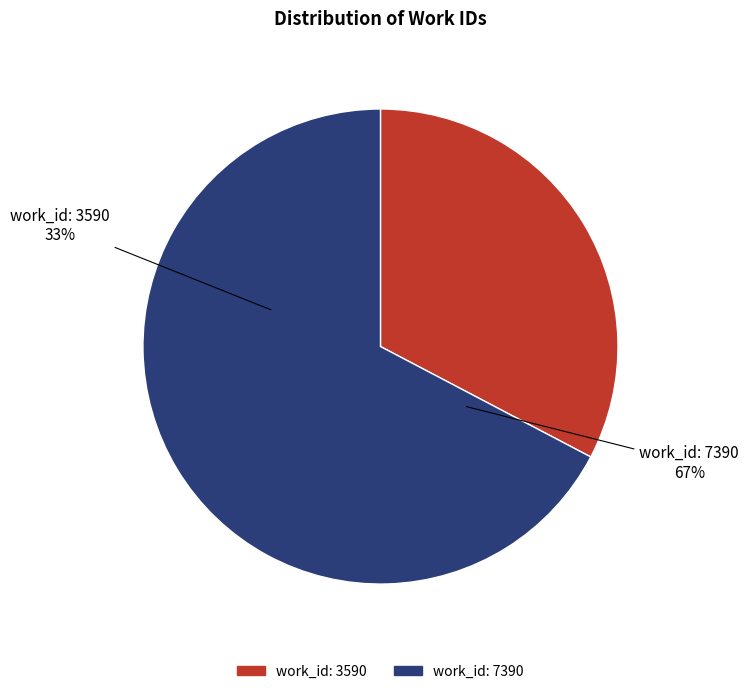

Is it true that work_id: 3590 is 33% of the pie?

True